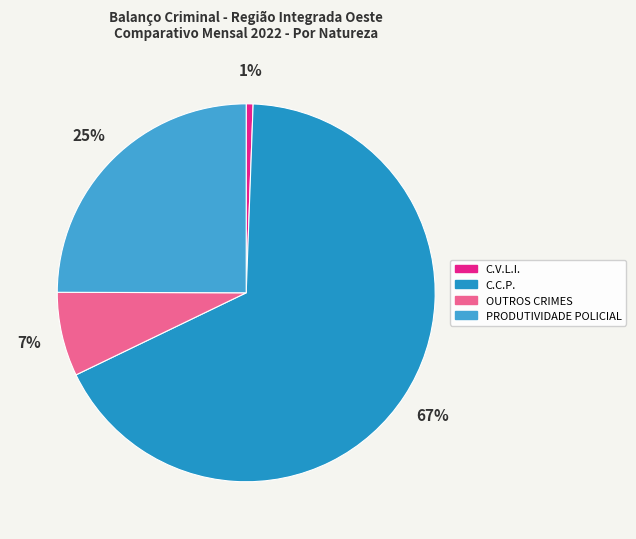

To the nearest percent, what portion does PRODUTIVIDADE POLICIAL represent?

25%